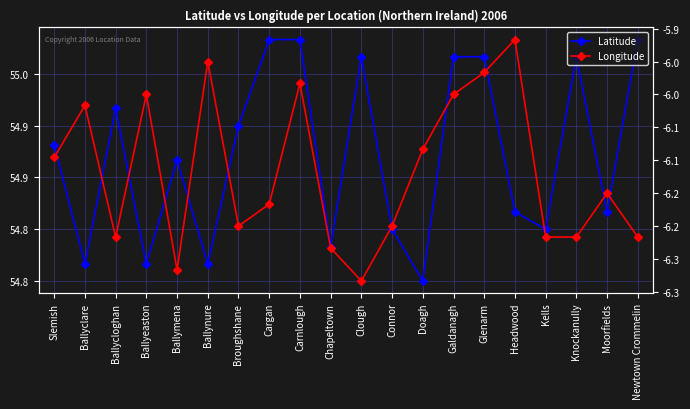

Reading left to right, what are all the values shown in this chart?

Latitude: Slemish=54.9	Ballyclare=54.8	Ballycloghan=54.9	Ballyeaston=54.8	Ballymena=54.9	Ballynure=54.8	Broughshane=54.9	Cargan=55.0	Carnlough=55.0	Chapeltown=54.8	Clough=55.0	Connor=54.8	Doagh=54.8	Galdanagh=55.0	Glenarm=55.0	Headwood=54.8	Kells=54.8	Knockanully=55.0	Moorfields=54.8	Newtown Crommelin=55.0
Longitude: Slemish=-6.1	Ballyclare=-6.0	Ballycloghan=-6.2	Ballyeaston=-6.0	Ballymena=-6.3	Ballynure=-6.0	Broughshane=-6.2	Cargan=-6.2	Carnlough=-6.0	Chapeltown=-6.2	Clough=-6.3	Connor=-6.2	Doagh=-6.1	Galdanagh=-6.0	Glenarm=-6.0	Headwood=-5.9	Kells=-6.2	Knockanully=-6.2	Moorfields=-6.2	Newtown Crommelin=-6.2